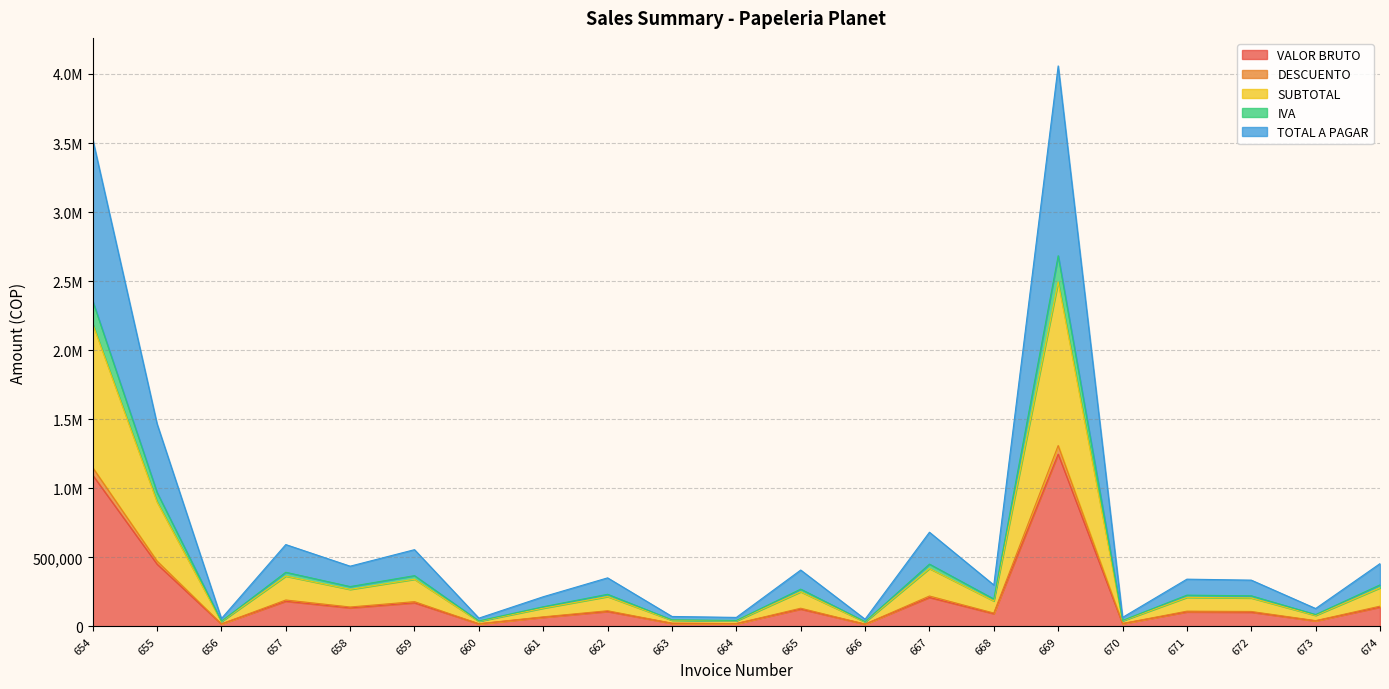

True or false: TOTAL A PAGAR and SUBTOTAL intersect in this chart.

False